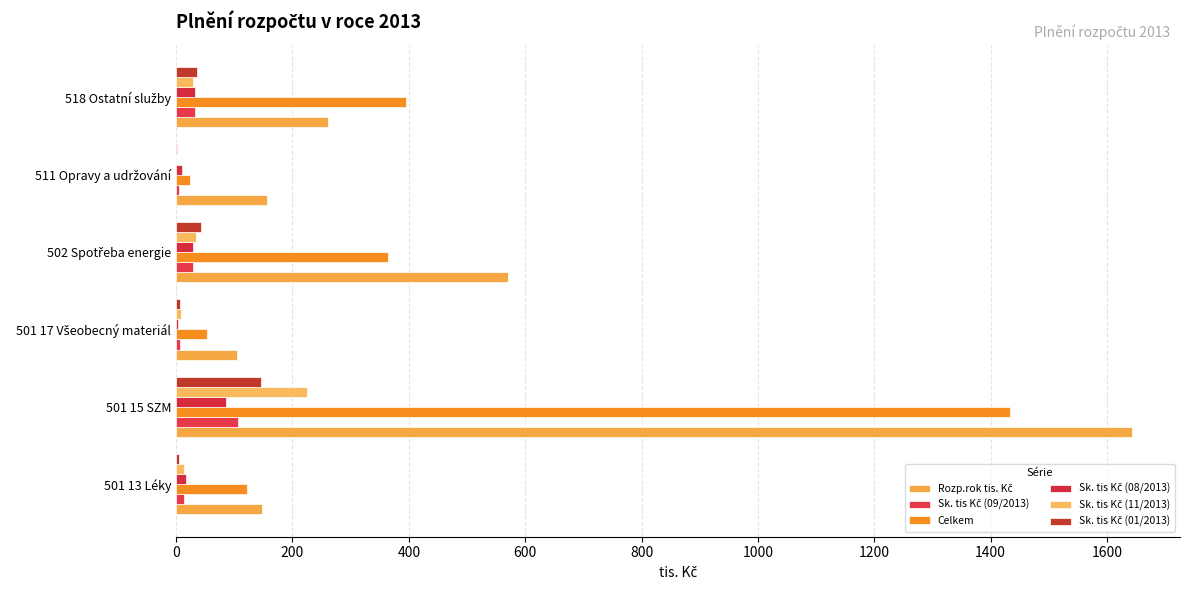

Count the number of data series in this chart.

6